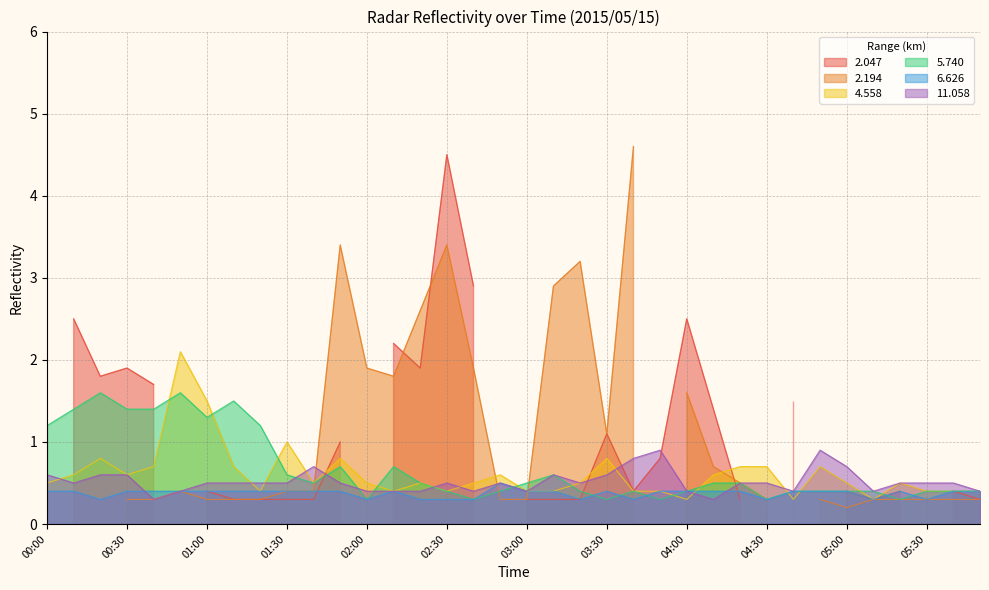

What is the minimum value for 11.058?

0.3